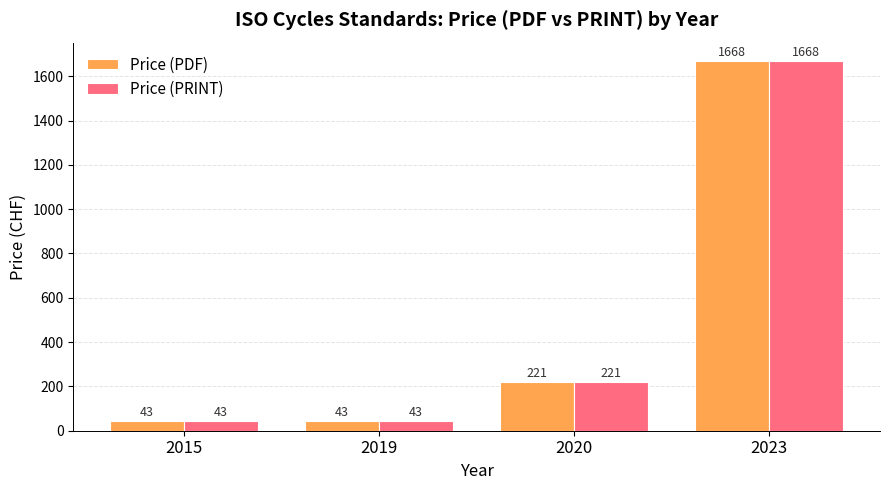

What is the value of the Price (PDF) bar at the 4th from the left?

1668